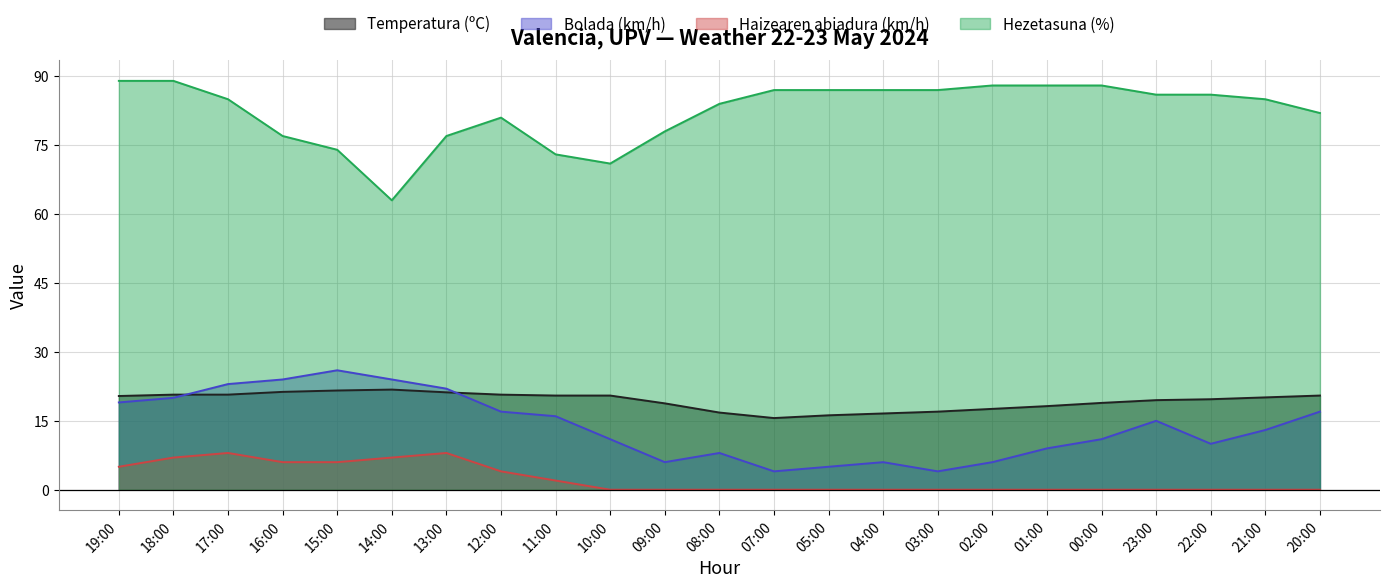

Is the value of Temperatura (ºC) at 10:00 greater than the value of Haizearen abiadura (km/h) at 01:00?

Yes